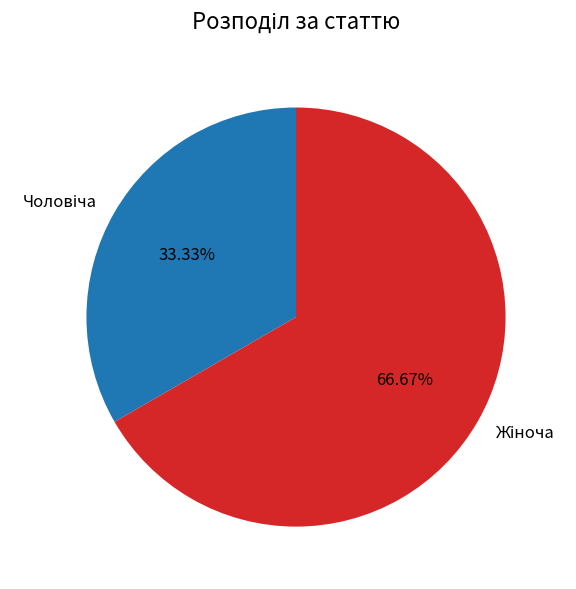

Is there any slice that represents more than half of the pie?

Yes